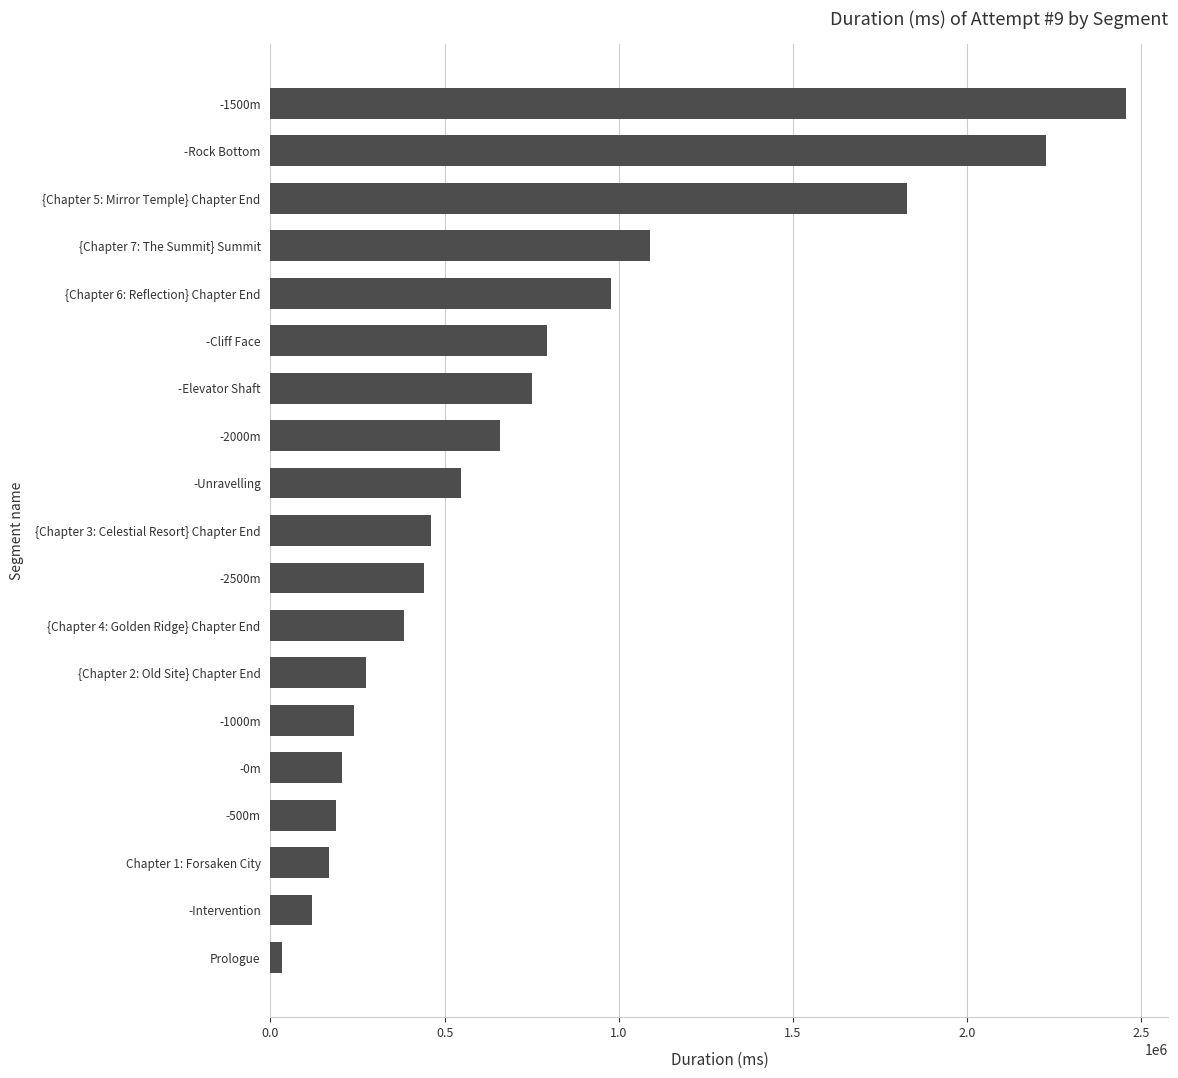

How many bars are there in total?

19